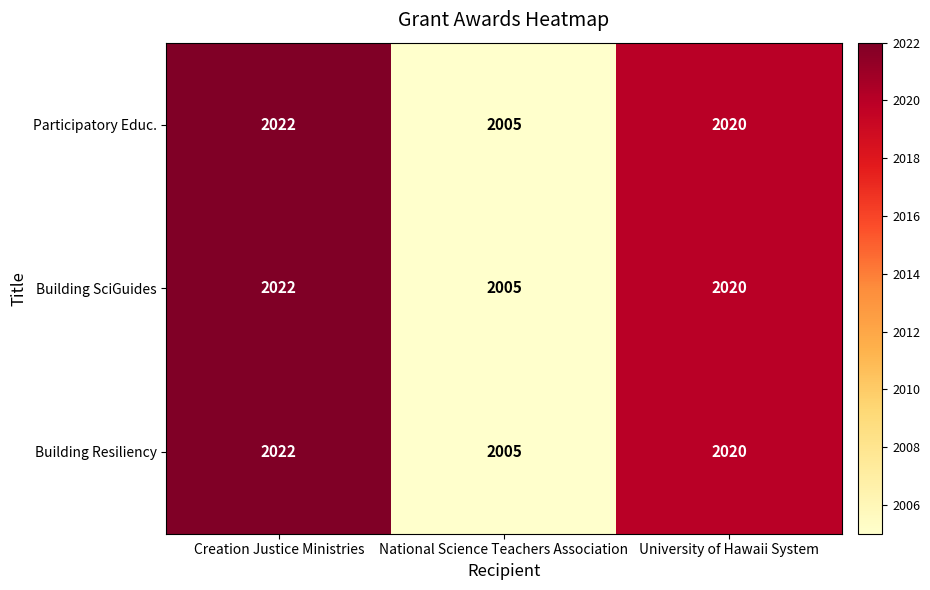

What is the difference between the Building SciGuides values at National Science Teachers Association and University of Hawaii System?

15